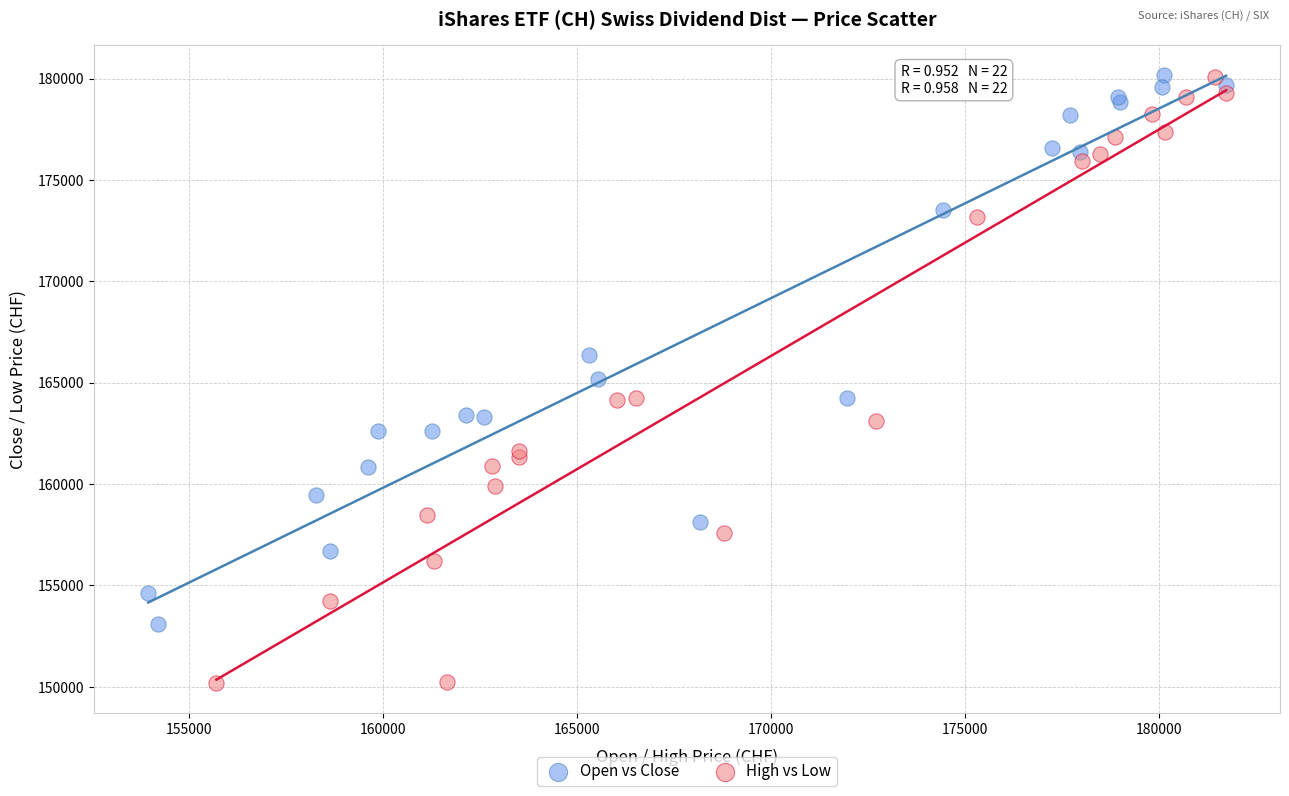

Which series has the widest spread of Y values?

High vs Low